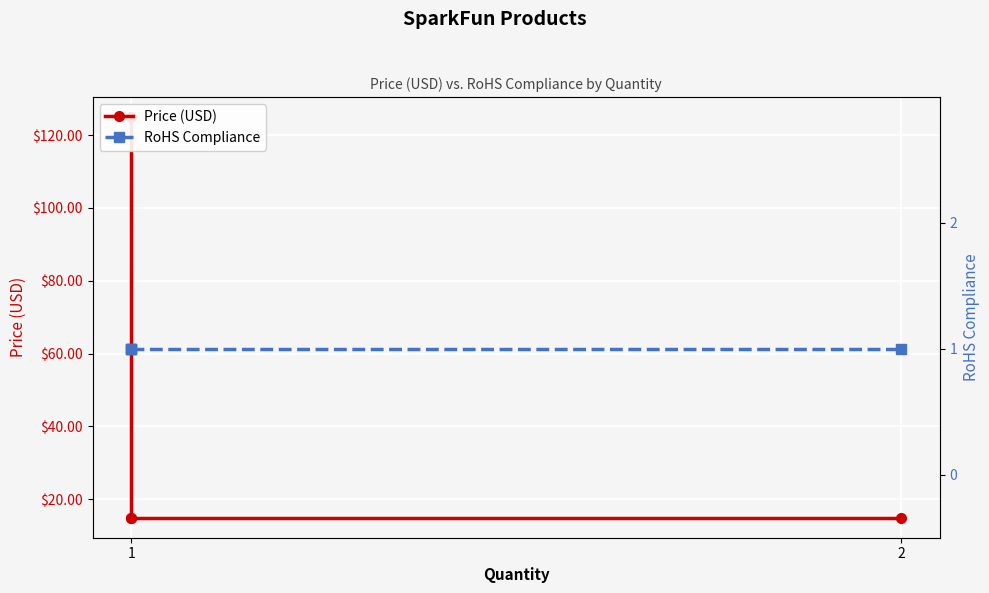

At how many categories does at least one series exceed 18?

1